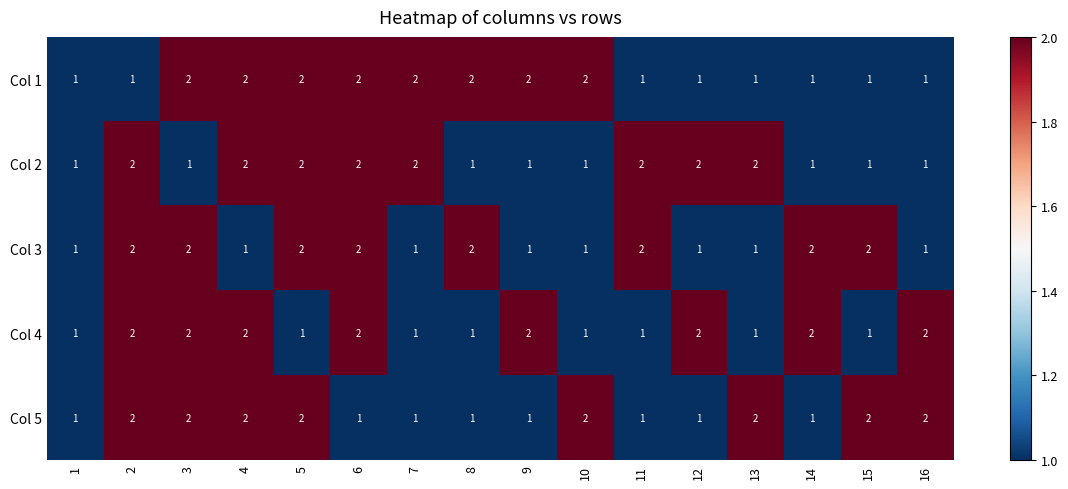

What is the total value across all series at 6?

9